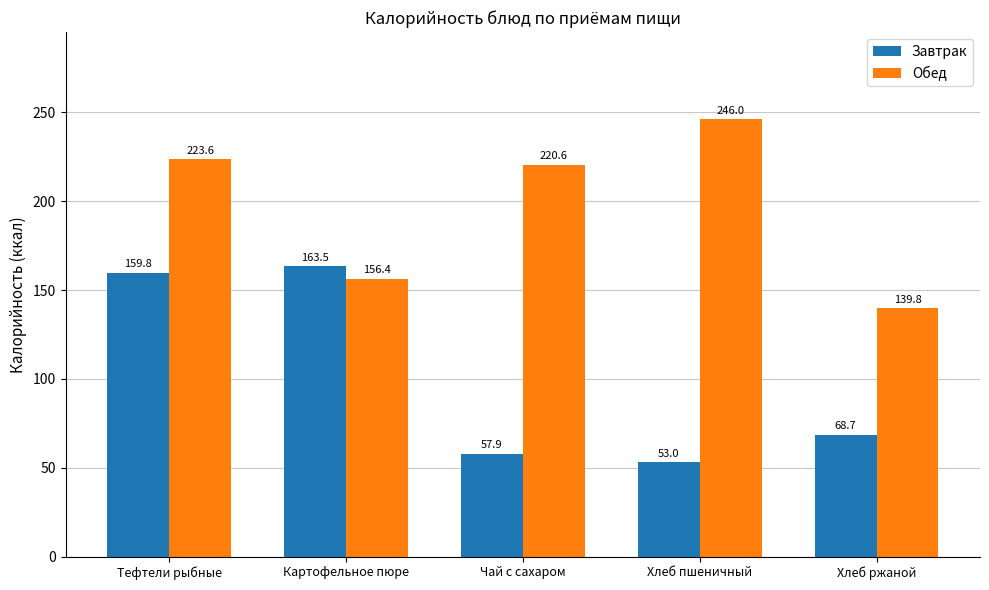

What position from the left is Хлеб пшеничный?

4